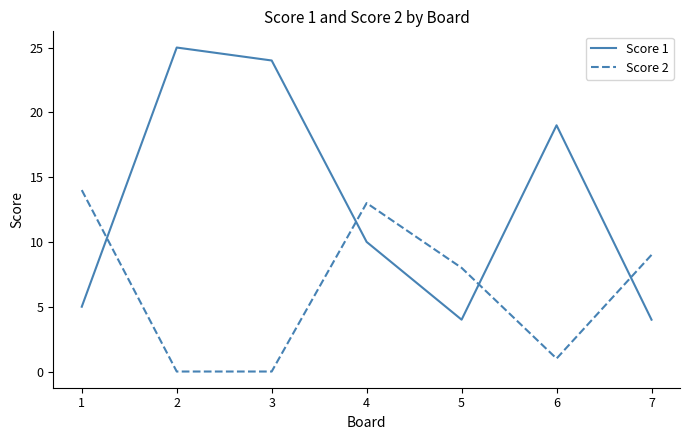

What is the highest value of the Score 2 series?

14